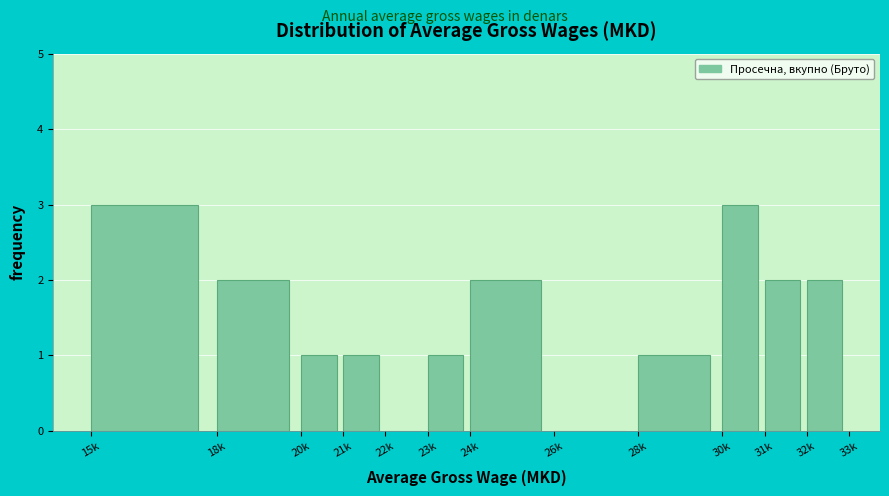

Reading right to left, what are all the values shown in this chart?

32k=2	31k=2	30k=3	28k=1	26k=0	24k=2	23k=1	22k=0	21k=1	20k=1	18k=2	15k=3